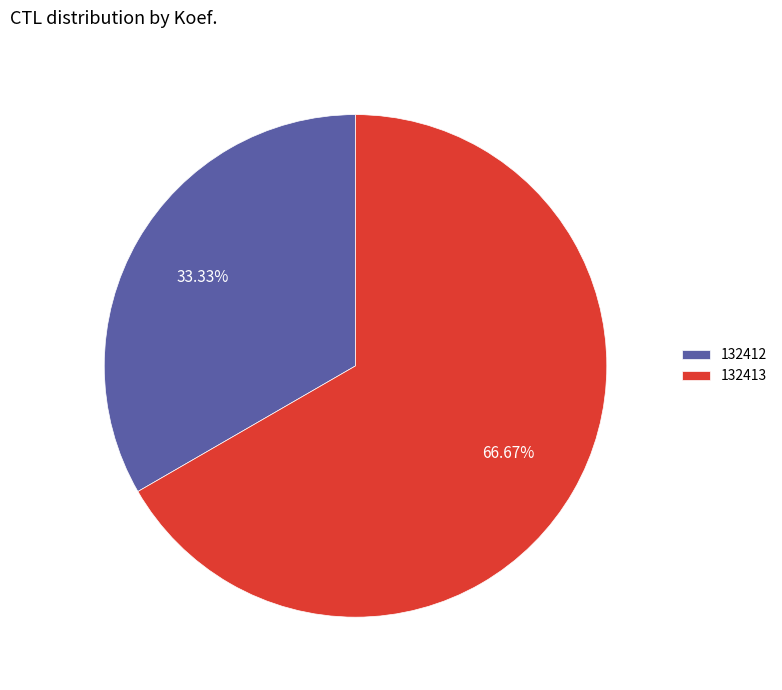

Count the number of slices in the pie.

2